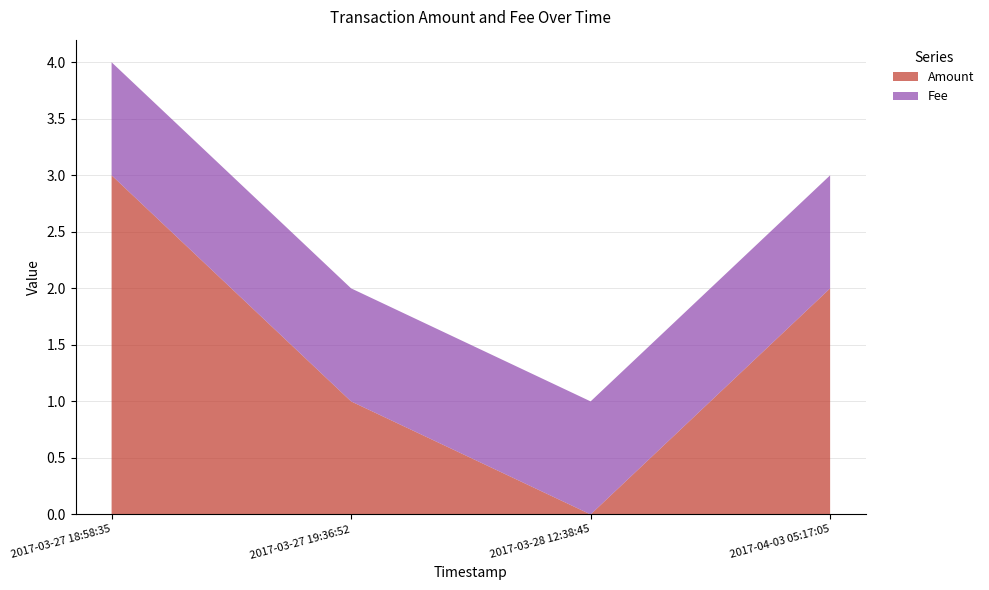

Rank the categories by Amount value from highest to lowest.

2017-03-27 18:58:35, 2017-04-03 05:17:05, 2017-03-27 19:36:52, 2017-03-28 12:38:45